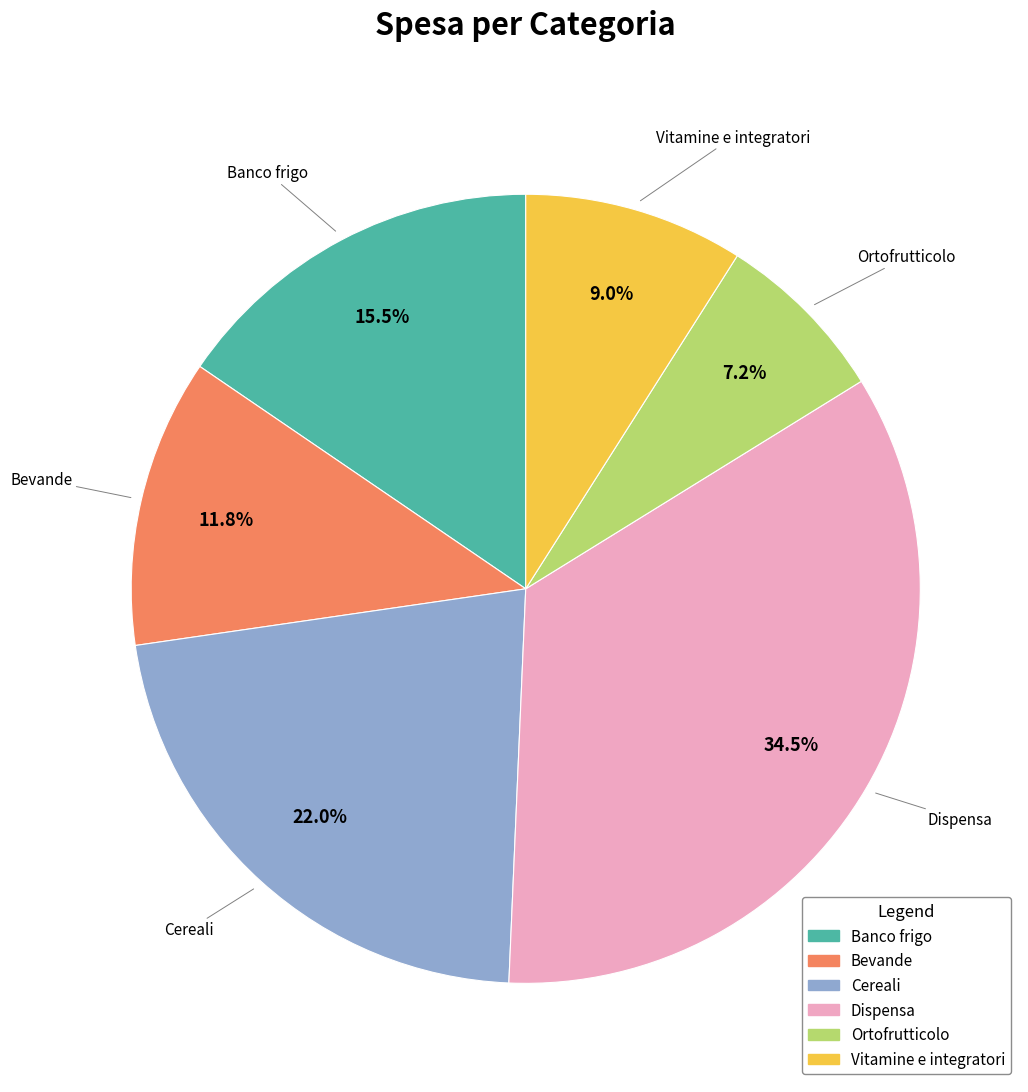

What is the smallest slice in the pie chart?

Ortofrutticolo